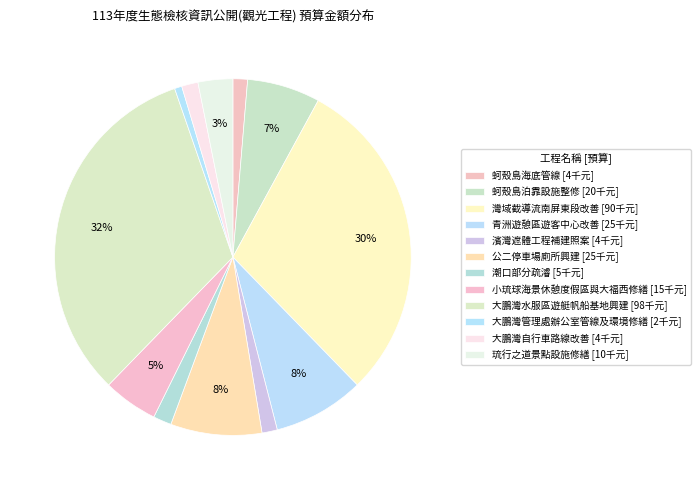

Which slice is the largest?

大鵬灣水服區遊艇帆船基地興建工程